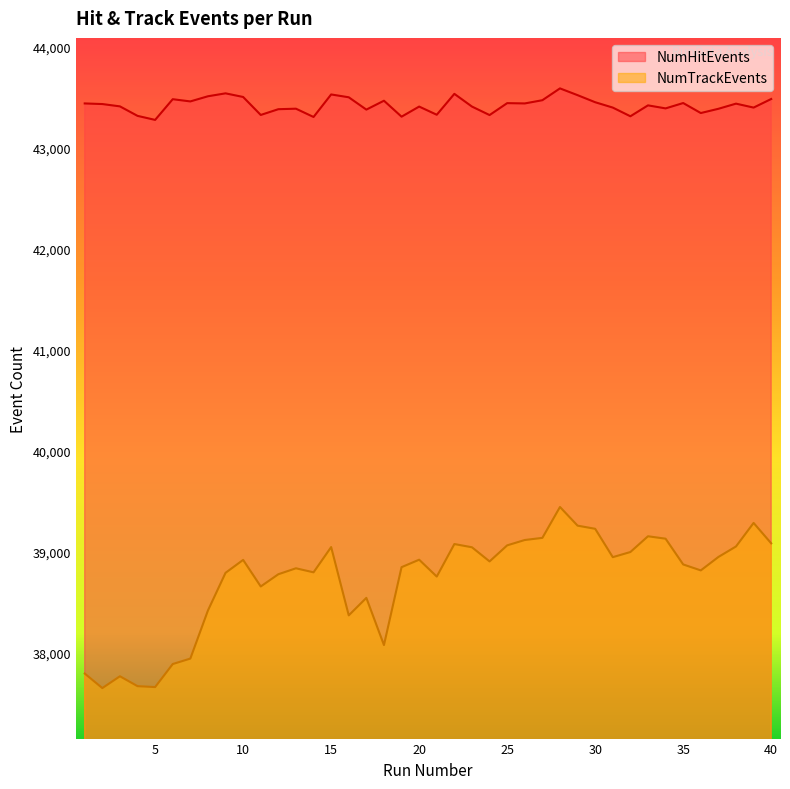

True or false: NumTrackEvents and NumHitEvents cross at least once.

False